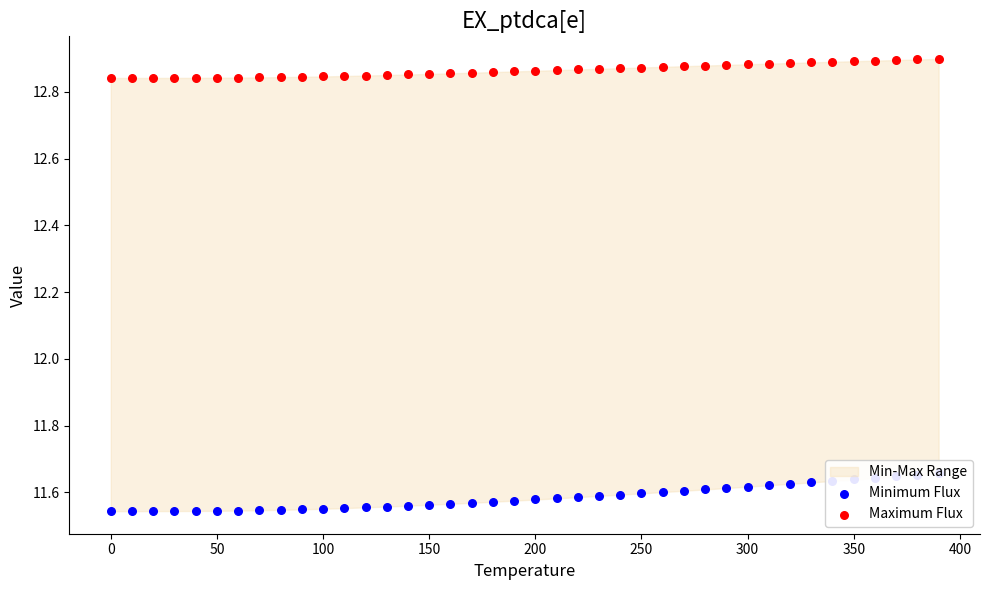

At how many categories does at least one series exceed 12?

40